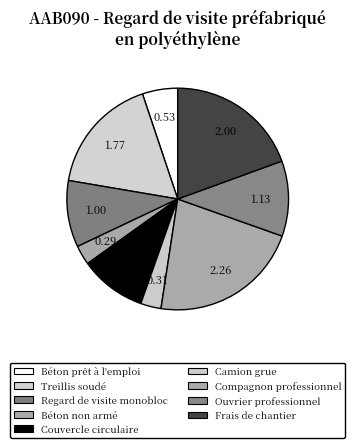

Which slice is the largest?

Compagnon professionnel